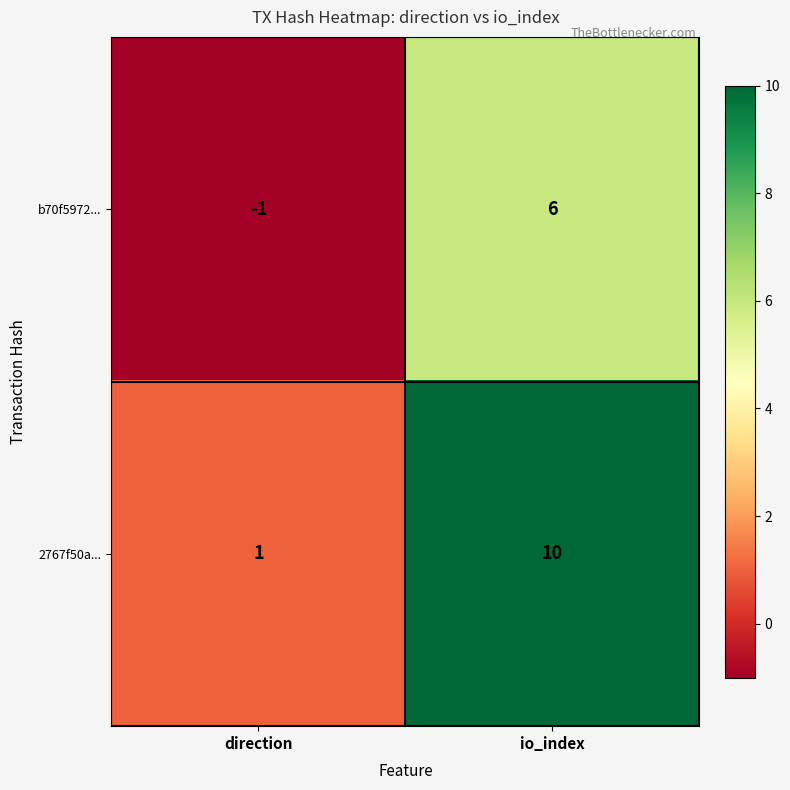

How many categories are shown in the chart?

2